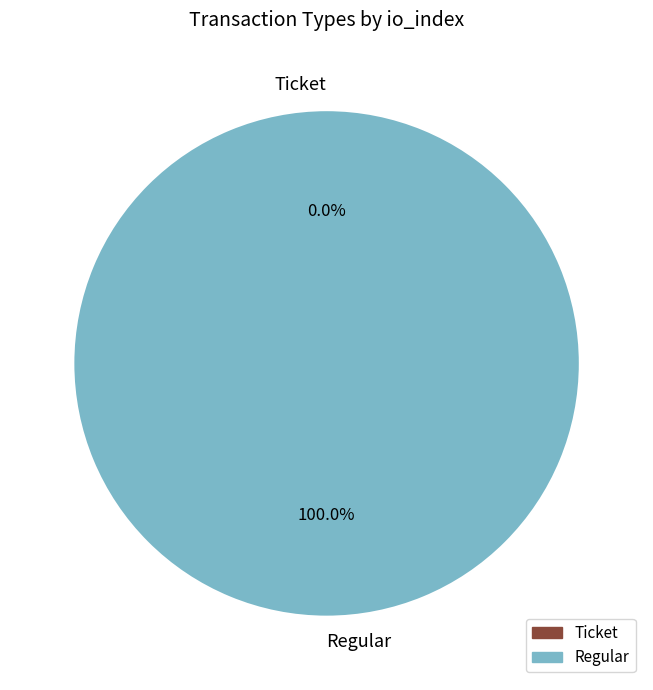

What is the majority slice?

Regular